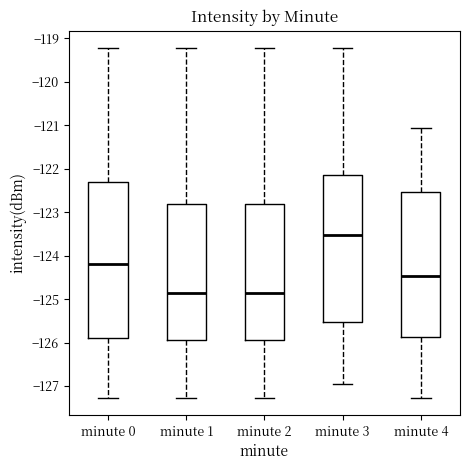

Which box is the tallest, from its lower edge to its upper edge?

minute 0